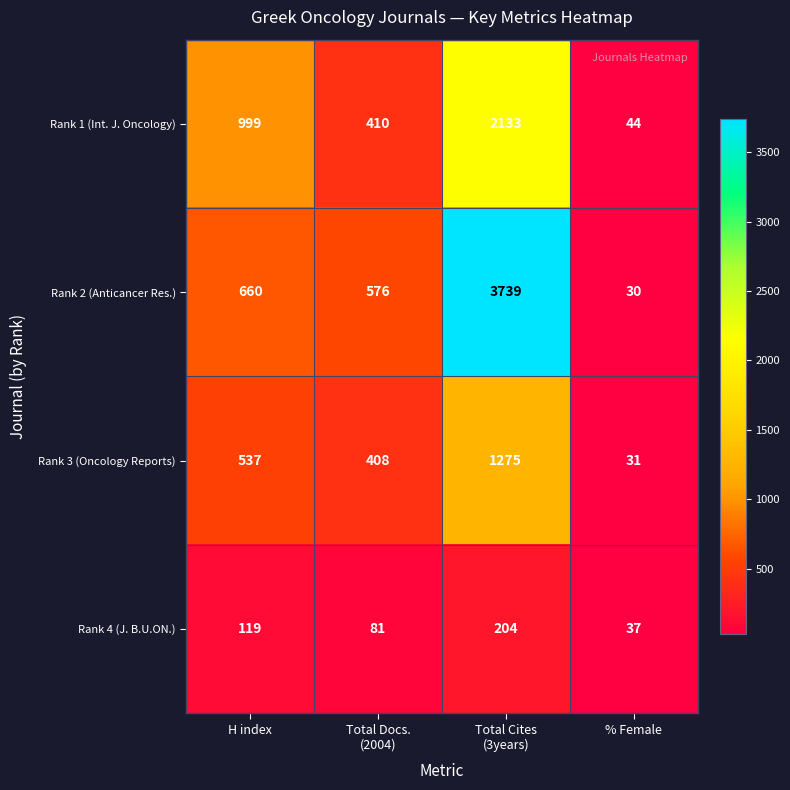

What is the sum of all Rank 1 (Int. J. Oncology) values?

3586